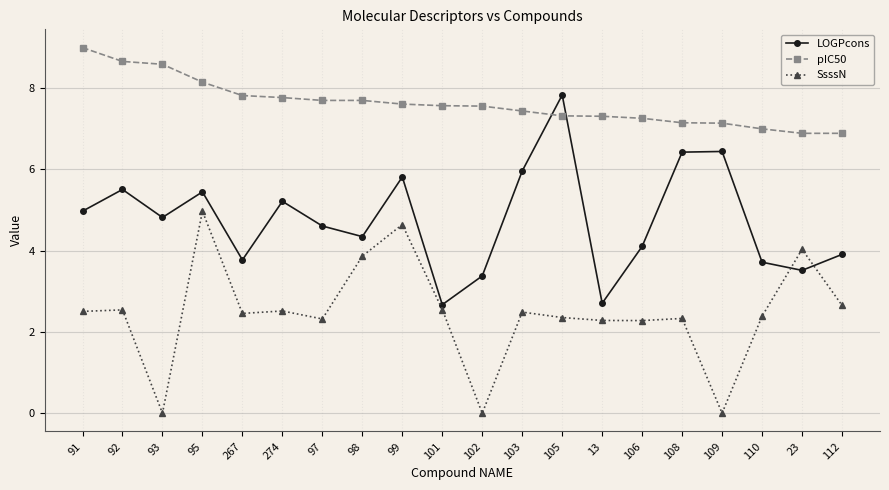

At which label is LOGPcons closest to 5?

91